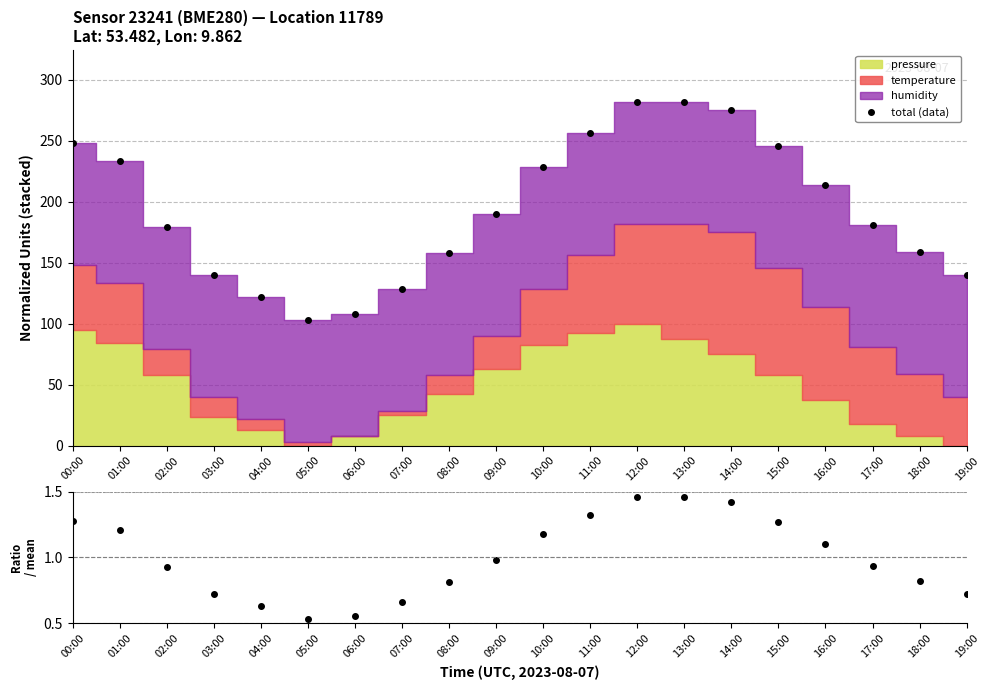

What is the label of the 2nd point from the left?

01:00